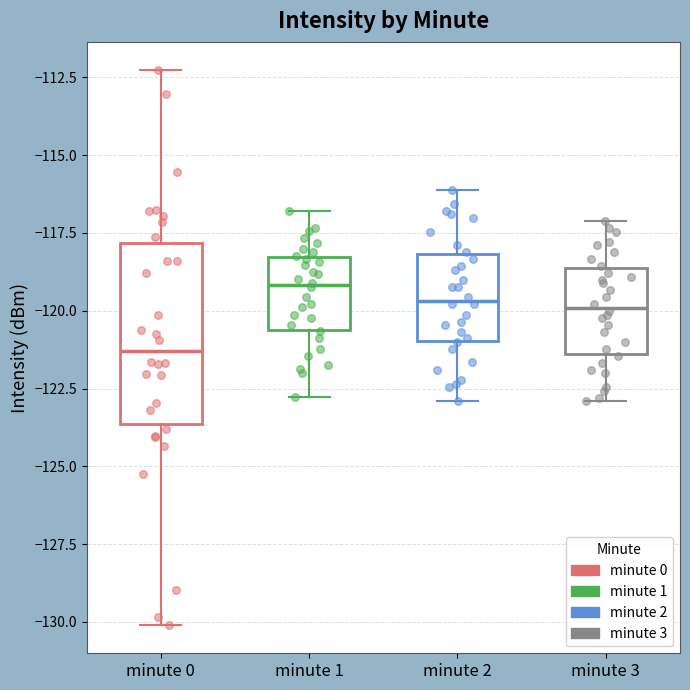

Reading left to right, read every box against the y-axis: the position of its median line, the range the box covers, and the ends of its whiskers. The values are not printed on the chart, so give them approximately, as read against the axis.

minute 0: median -121.5, box -123.5 to -118.0, whiskers -130.0 to -112.0
minute 1: median -119.0, box -120.5 to -118.5, whiskers -123.0 to -117.0
minute 2: median -119.5, box -121.0 to -118.0, whiskers -123.0 to -116.0
minute 3: median -120.0, box -121.5 to -118.5, whiskers -123.0 to -117.0